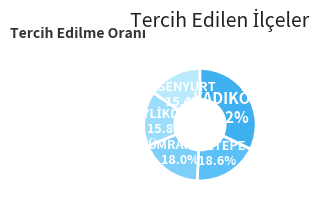

Rank the categories by value from lowest to highest.

ESENYURT, BEYLİKDÜZÜ, ÜMRANİYE, MALTEPE, KADIKÖY